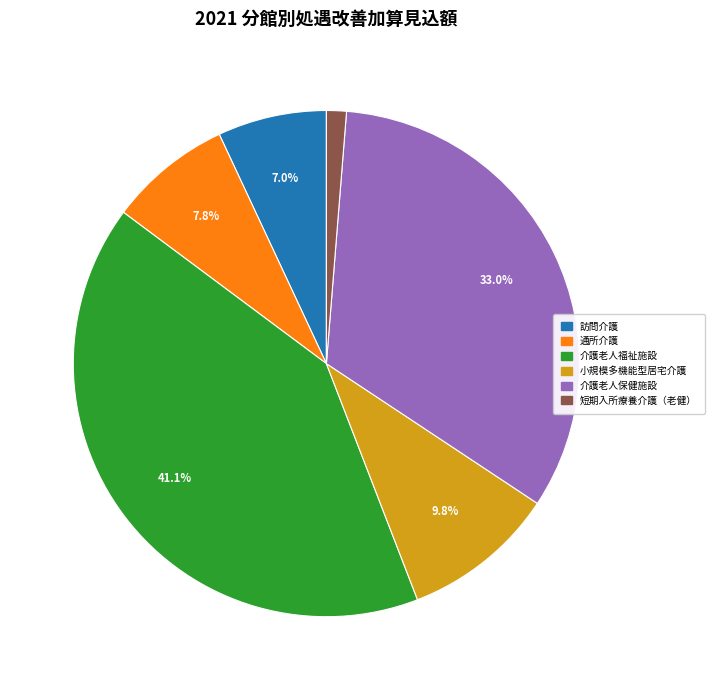

How much of the chart is everything except 介護老人保健施設?

67.0%